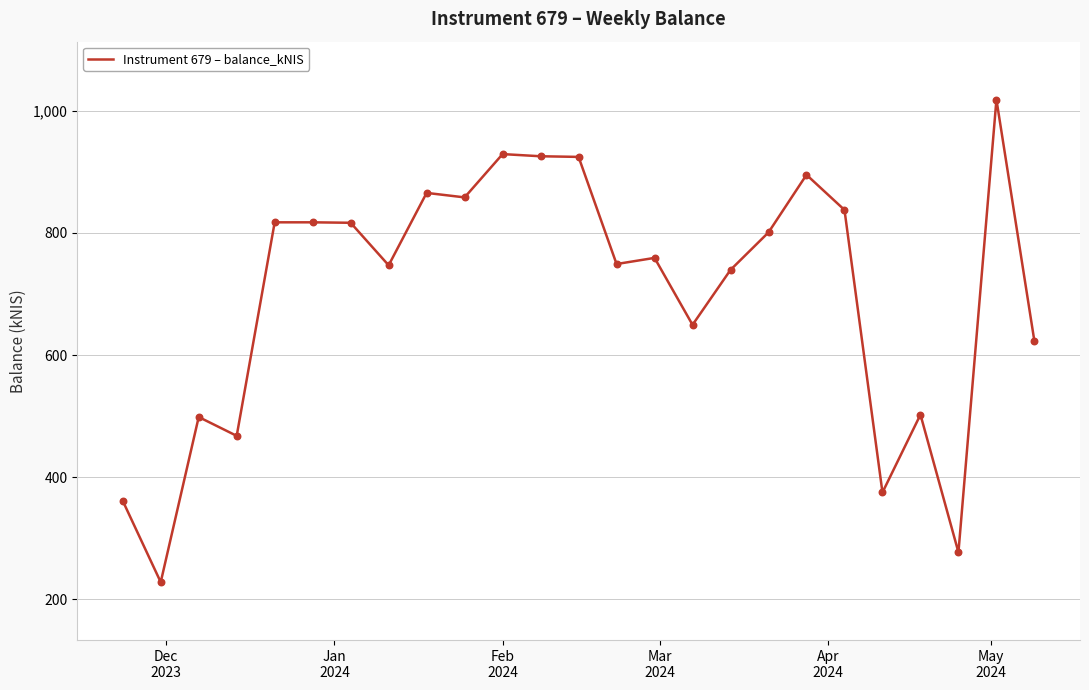

What is the greatest value displayed?

1018.0